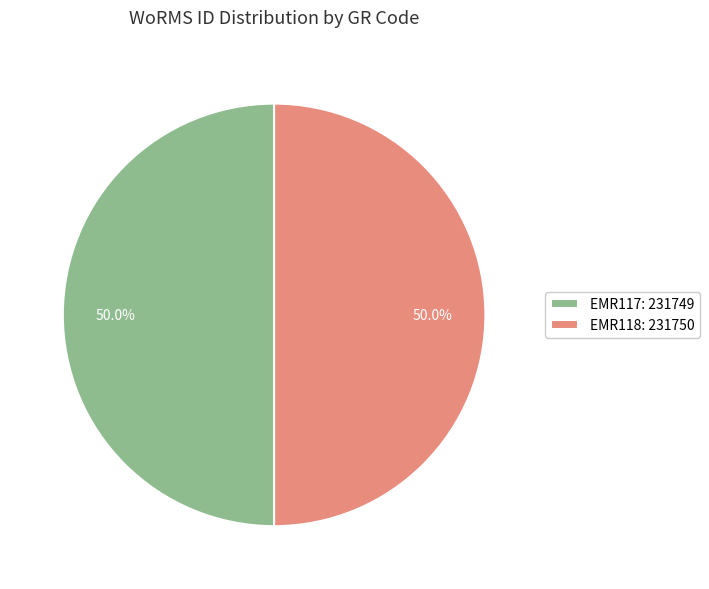

Approximately how many times larger is the value at EMR117: 231749 compared to EMR118: 231750?

1.0